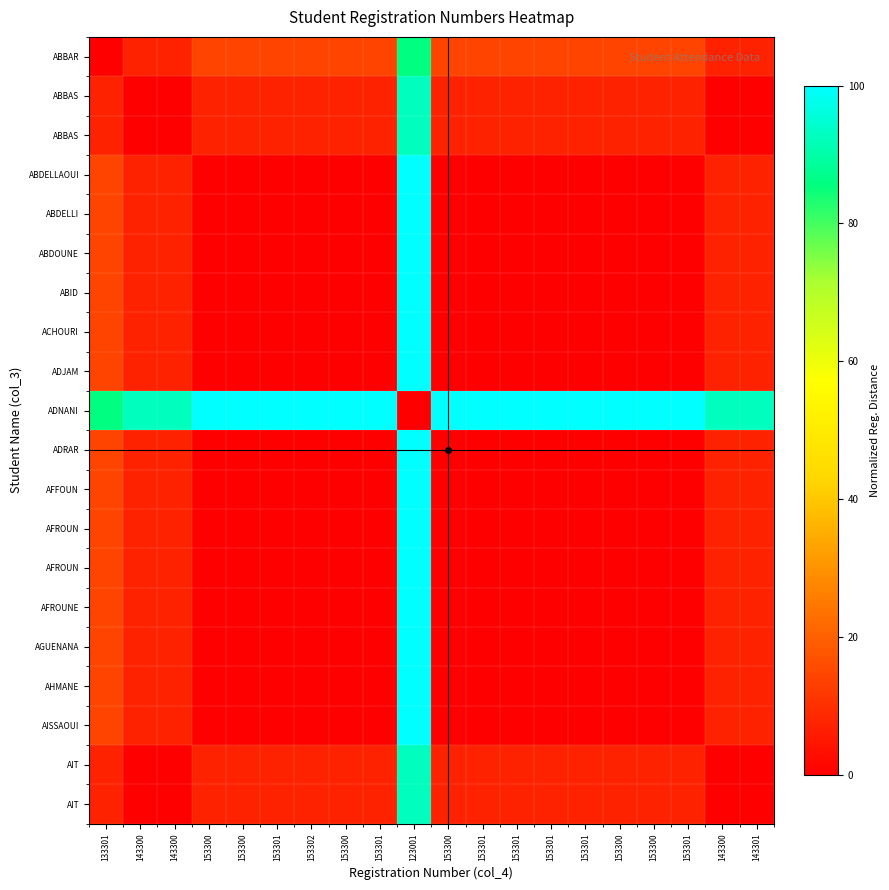

What is the spread (max minus min) of values at 143300?

92.9